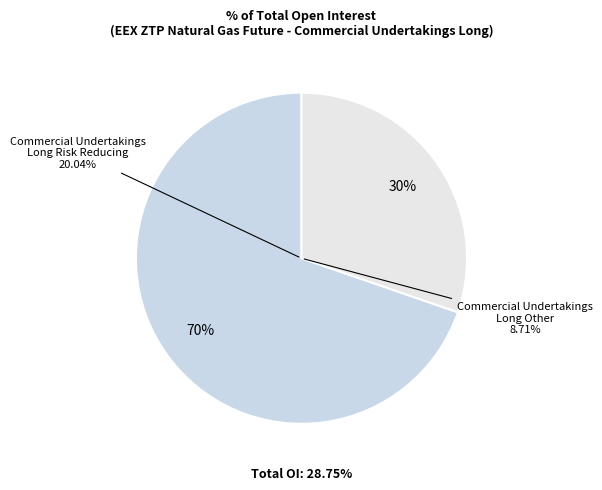

Rank the categories by value from lowest to highest.

Commercial Undertakings Long (Other), Commercial Undertakings Long (Risk Reducing)